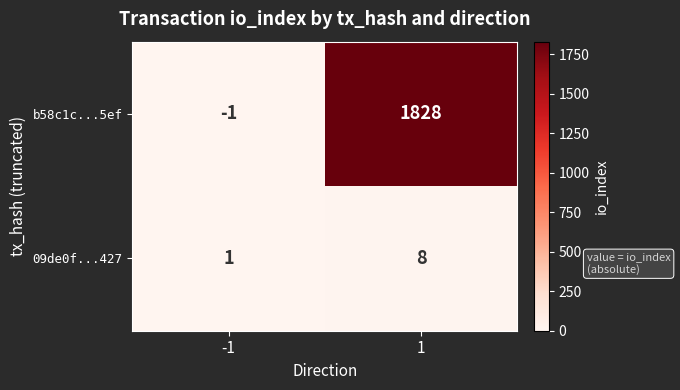

The 09de0f...427 series shows 8 at 1. True or false?

True